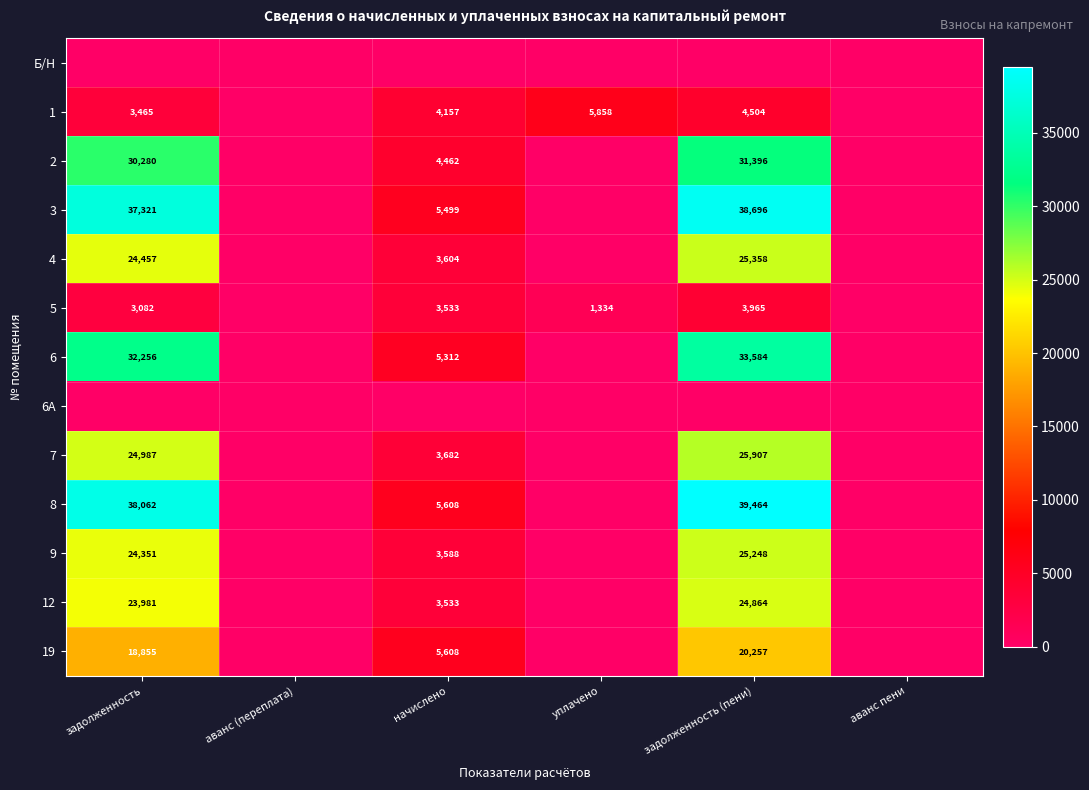

What is the difference between the 1 values at задолженность (пени) and задолженность?

1039